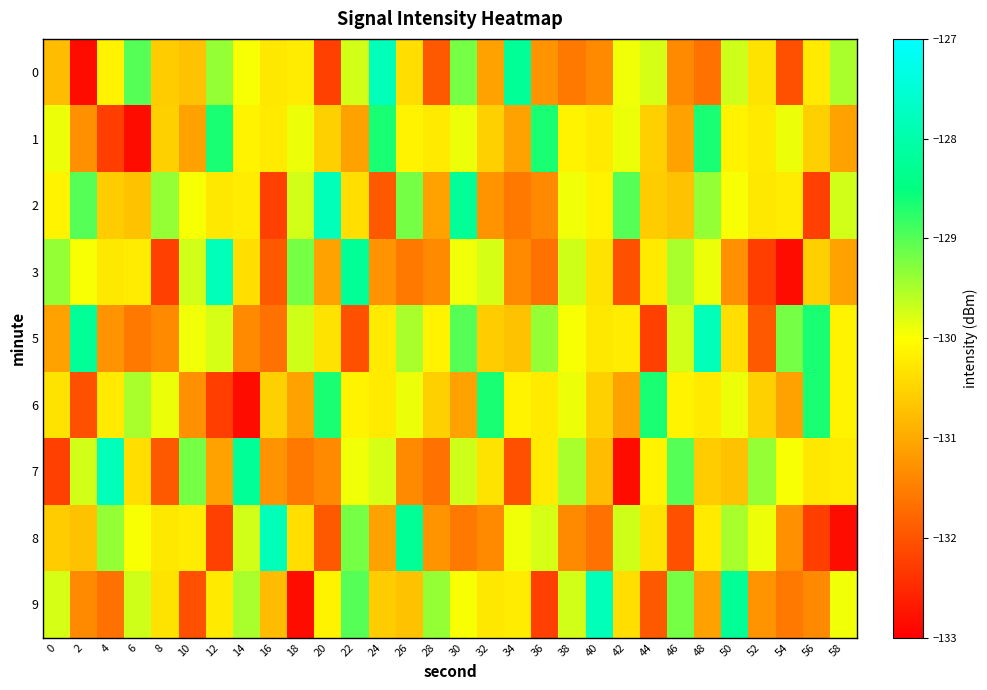

Reading right to left, what are all the values shown in this chart?

0: 58=-129.5	56=-130.3	54=-132.1	52=-130.3	50=-129.7	48=-131.7	46=-131.4	44=-129.8	42=-129.9	40=-131.4	38=-131.6	36=-131.2	34=-128.2	32=-131.1	30=-129.2	28=-131.9	26=-130.4	24=-127.8	22=-129.7	20=-132.2	18=-130.2	16=-130.3	14=-130.0	12=-129.4	10=-130.7	8=-130.6	6=-129.0	4=-130.1	2=-132.8	0=-130.8
1: 58=-131.1	56=-130.6	54=-129.9	52=-130.3	50=-130.1	48=-128.6	46=-131.1	44=-130.6	42=-129.9	40=-130.3	38=-130.1	36=-128.6	34=-131.1	32=-130.6	30=-129.9	28=-130.3	26=-130.1	24=-128.6	22=-131.1	20=-130.6	18=-129.9	16=-130.3	14=-130.1	12=-128.6	10=-131.1	8=-130.6	6=-132.9	4=-132.3	2=-131.3	0=-129.9
2: 58=-129.7	56=-132.2	54=-130.2	52=-130.3	50=-130.0	48=-129.4	46=-130.7	44=-130.6	42=-129.0	40=-130.1	38=-129.9	36=-131.4	34=-131.6	32=-131.2	30=-128.2	28=-131.1	26=-129.2	24=-131.9	22=-130.4	20=-127.8	18=-129.7	16=-132.2	14=-130.2	12=-130.3	10=-130.0	8=-129.4	6=-130.7	4=-130.6	2=-129.0	0=-130.1
3: 58=-131.1	56=-130.6	54=-132.9	52=-132.3	50=-131.3	48=-129.9	46=-129.5	44=-130.3	42=-132.1	40=-130.3	38=-129.7	36=-131.7	34=-131.4	32=-129.8	30=-129.9	28=-131.4	26=-131.6	24=-131.2	22=-128.2	20=-131.1	18=-129.2	16=-131.9	14=-130.4	12=-127.8	10=-129.7	8=-132.2	6=-130.2	4=-130.3	2=-130.0	0=-129.4
5: 58=-130.1	56=-128.6	54=-129.2	52=-131.9	50=-130.4	48=-127.8	46=-129.7	44=-132.2	42=-130.2	40=-130.3	38=-130.0	36=-129.4	34=-130.7	32=-130.6	30=-129.0	28=-130.1	26=-129.5	24=-130.3	22=-132.1	20=-130.3	18=-129.7	16=-131.7	14=-131.4	12=-129.8	10=-129.9	8=-131.4	6=-131.6	4=-131.2	2=-128.2	0=-131.1
6: 58=-130.1	56=-128.6	54=-131.1	52=-130.6	50=-129.9	48=-130.3	46=-130.1	44=-128.6	42=-131.1	40=-130.6	38=-129.9	36=-130.3	34=-130.1	32=-128.6	30=-131.1	28=-130.6	26=-129.9	24=-130.3	22=-130.1	20=-128.6	18=-131.1	16=-130.6	14=-132.9	12=-132.3	10=-131.3	8=-129.9	6=-129.5	4=-130.3	2=-132.1	0=-130.3
7: 58=-130.2	56=-130.3	54=-130.0	52=-129.4	50=-130.7	48=-130.6	46=-129.0	44=-130.1	42=-132.8	40=-130.8	38=-129.5	36=-130.3	34=-132.1	32=-130.3	30=-129.7	28=-131.7	26=-131.4	24=-129.8	22=-129.9	20=-131.4	18=-131.6	16=-131.2	14=-128.2	12=-131.1	10=-129.2	8=-131.9	6=-130.4	4=-127.8	2=-129.7	0=-132.2
8: 58=-132.9	56=-132.3	54=-131.3	52=-129.9	50=-129.5	48=-130.3	46=-132.1	44=-130.3	42=-129.7	40=-131.7	38=-131.4	36=-129.8	34=-129.9	32=-131.4	30=-131.6	28=-131.2	26=-128.2	24=-131.1	22=-129.2	20=-131.9	18=-130.4	16=-127.8	14=-129.7	12=-132.2	10=-130.2	8=-130.3	6=-130.0	4=-129.4	2=-130.7	0=-130.6
9: 58=-129.9	56=-131.4	54=-131.6	52=-131.2	50=-128.2	48=-131.1	46=-129.2	44=-131.9	42=-130.4	40=-127.8	38=-129.7	36=-132.2	34=-130.2	32=-130.3	30=-130.0	28=-129.4	26=-130.7	24=-130.6	22=-129.0	20=-130.1	18=-132.8	16=-130.8	14=-129.5	12=-130.3	10=-132.1	8=-130.3	6=-129.7	4=-131.7	2=-131.4	0=-129.8